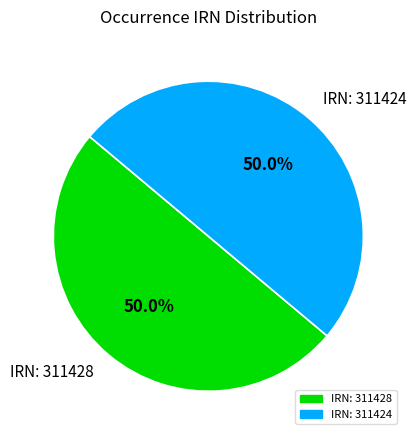

What is the total percentage of IRN: 311424 and IRN: 311428?

100.0%